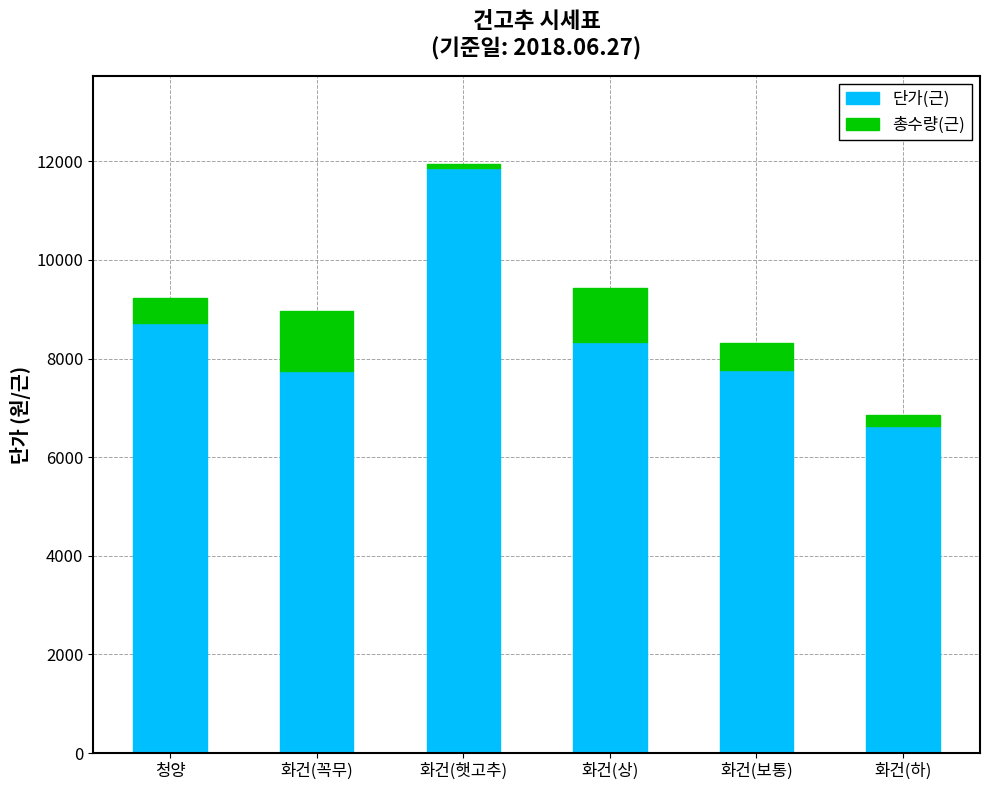

At which label does 단가(근) reach its minimum?

화건(하)